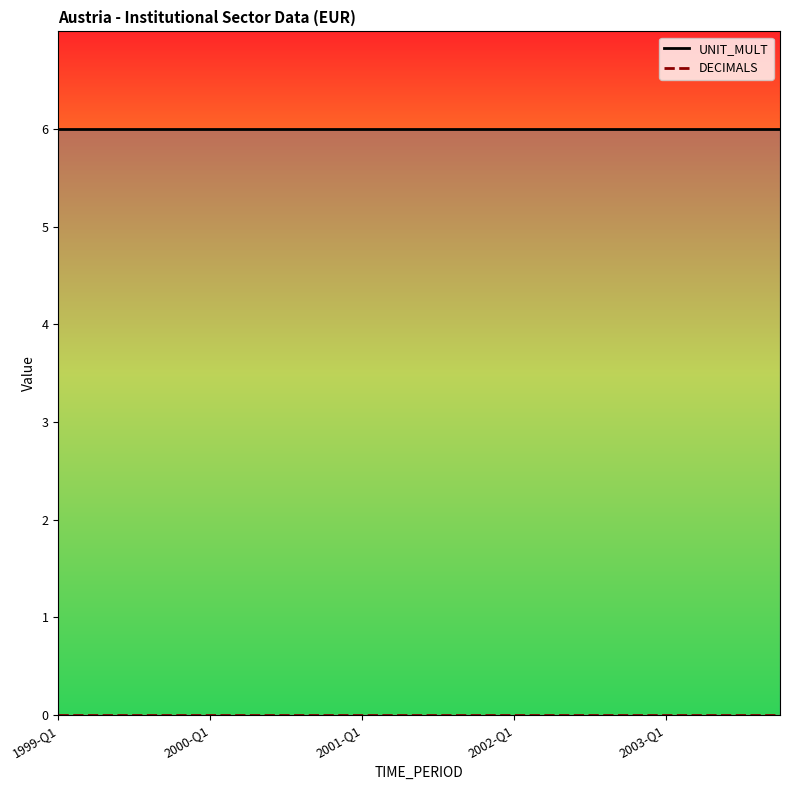

At how many categories does at least one series exceed 5?

20